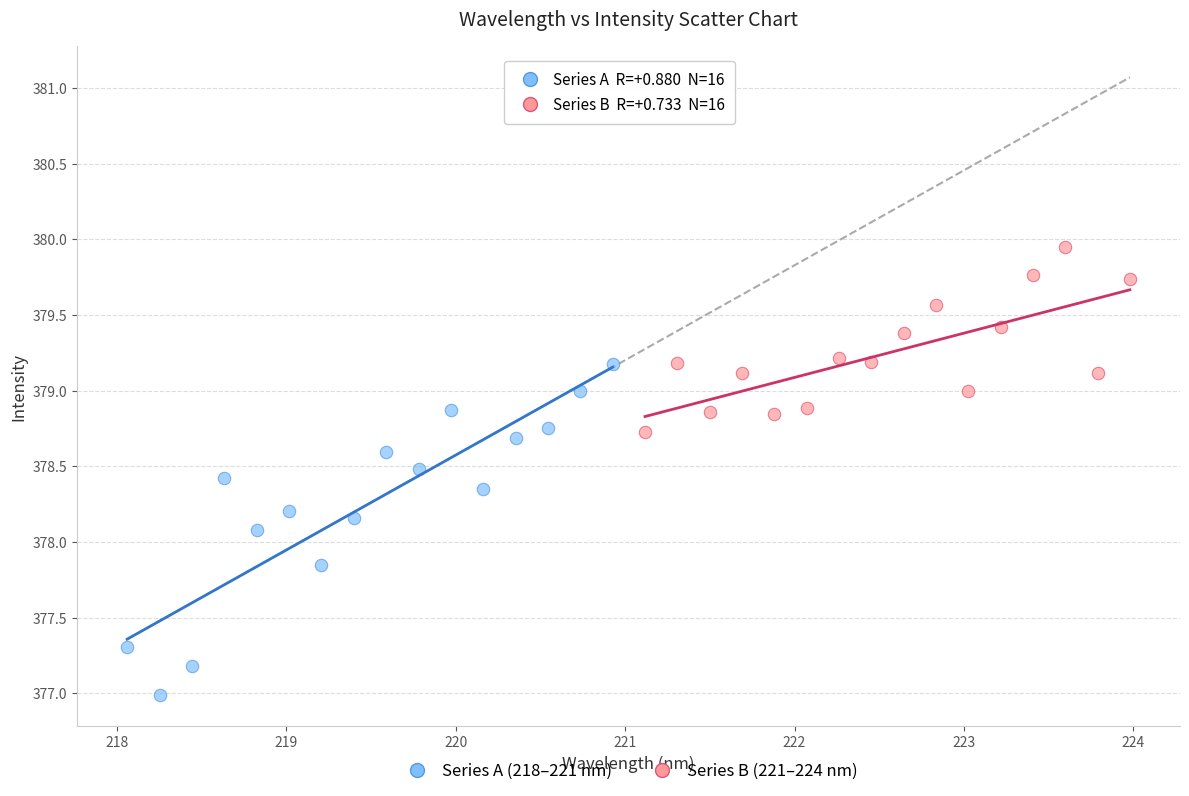

Which series contains the lowest Y value?

Series A (218–221 nm)